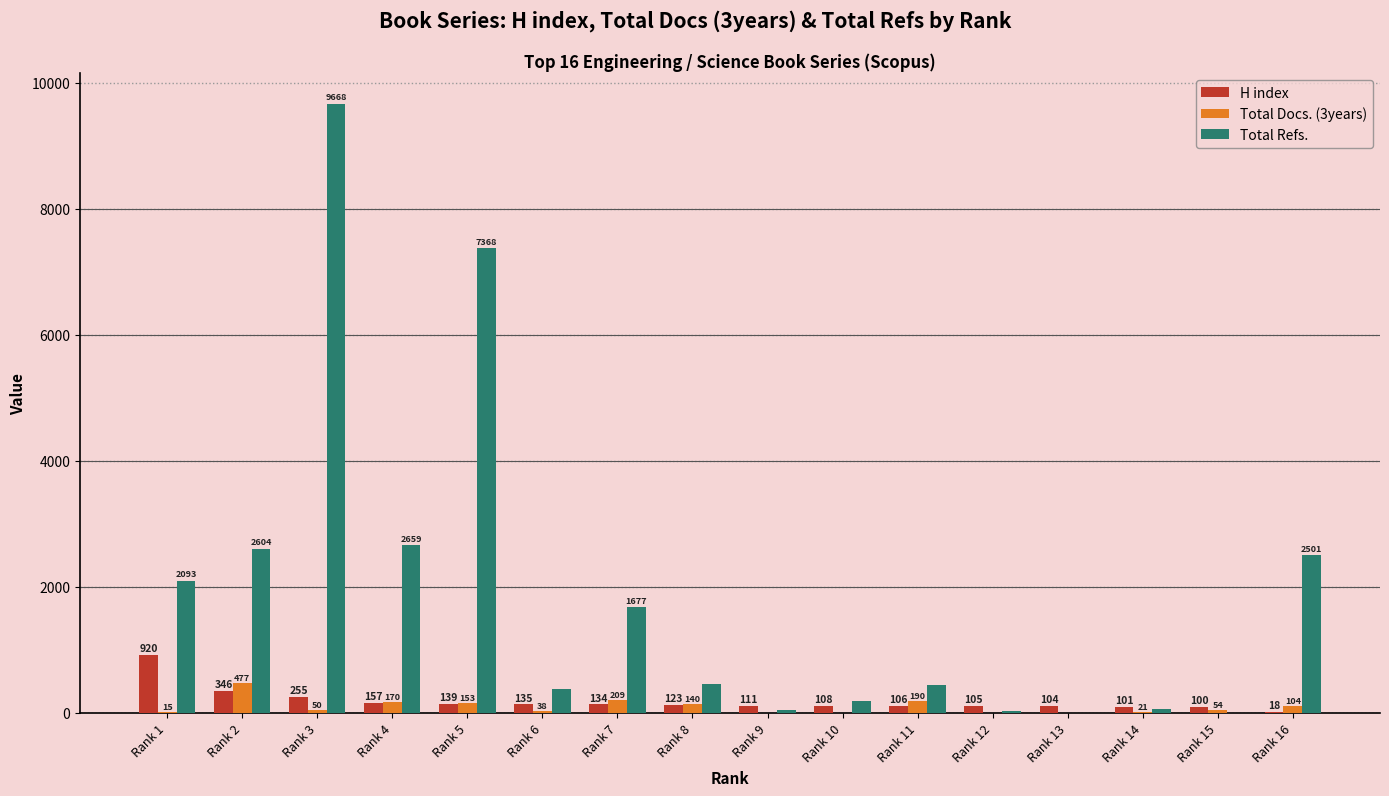

What is the sum of all Total Docs. (3years) values?

1631